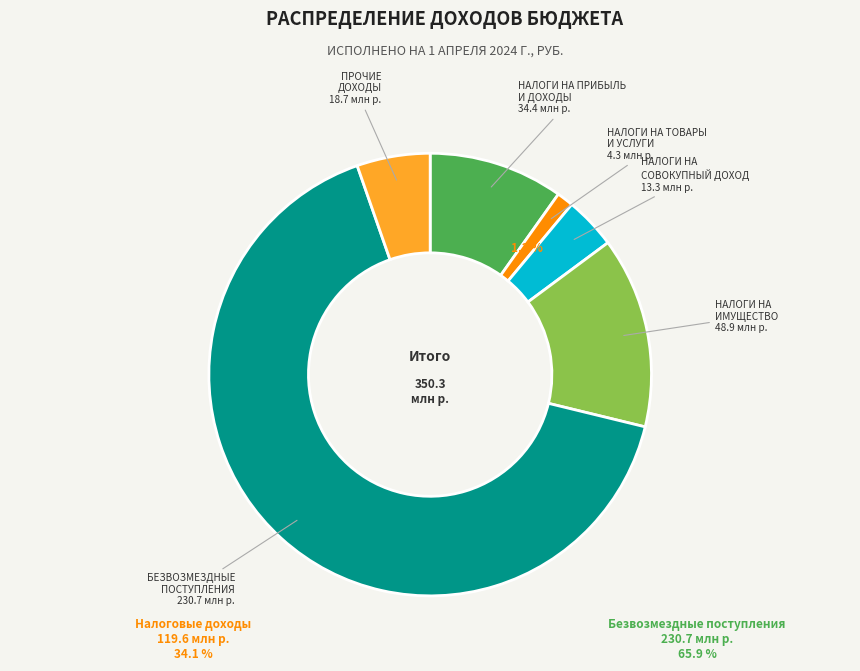

Is there any slice that represents more than half of the pie?

Yes